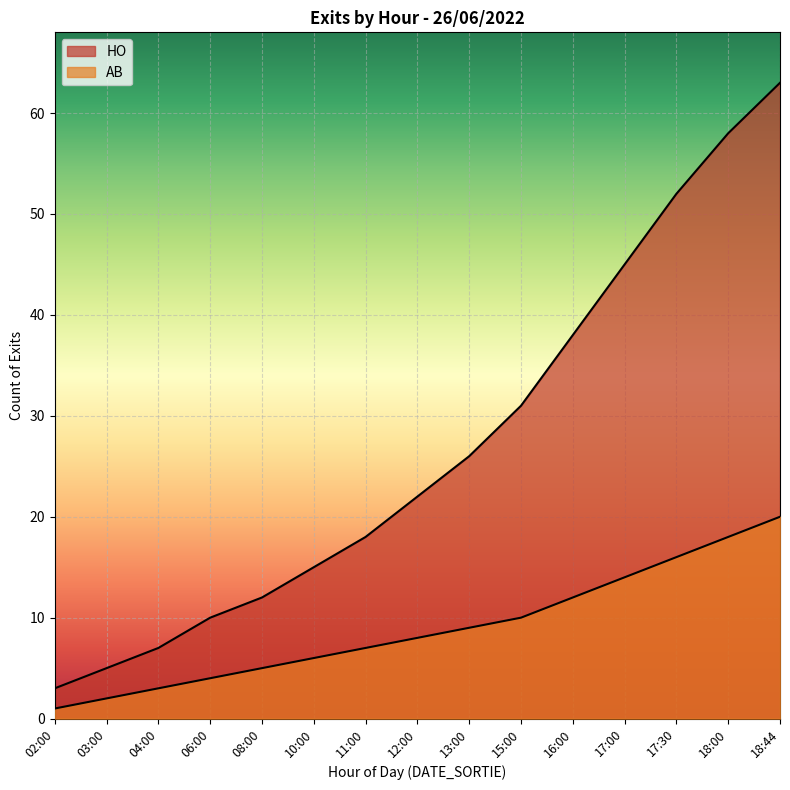

Which series has the largest total across all categories?

HO